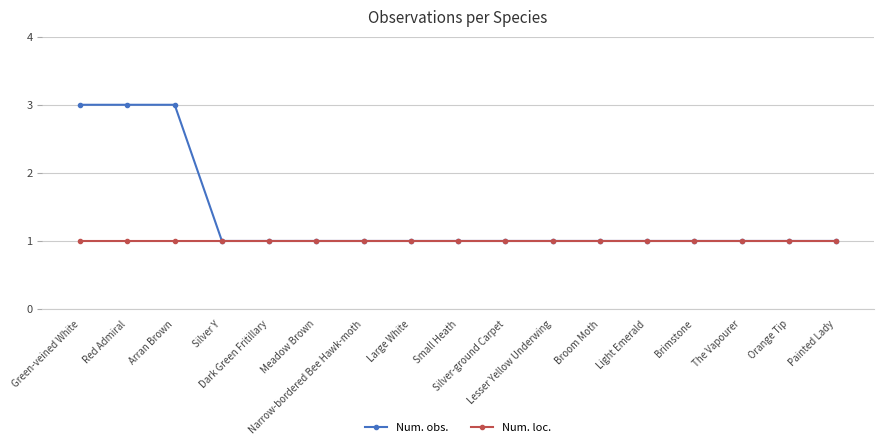

What is the sum of the Num. loc. values at Silver-ground Carpet and Red Admiral?

2